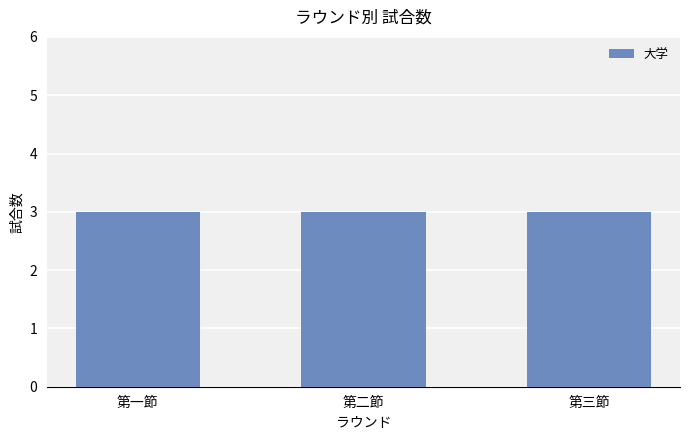

At which label is the value closest to 2?

第一節